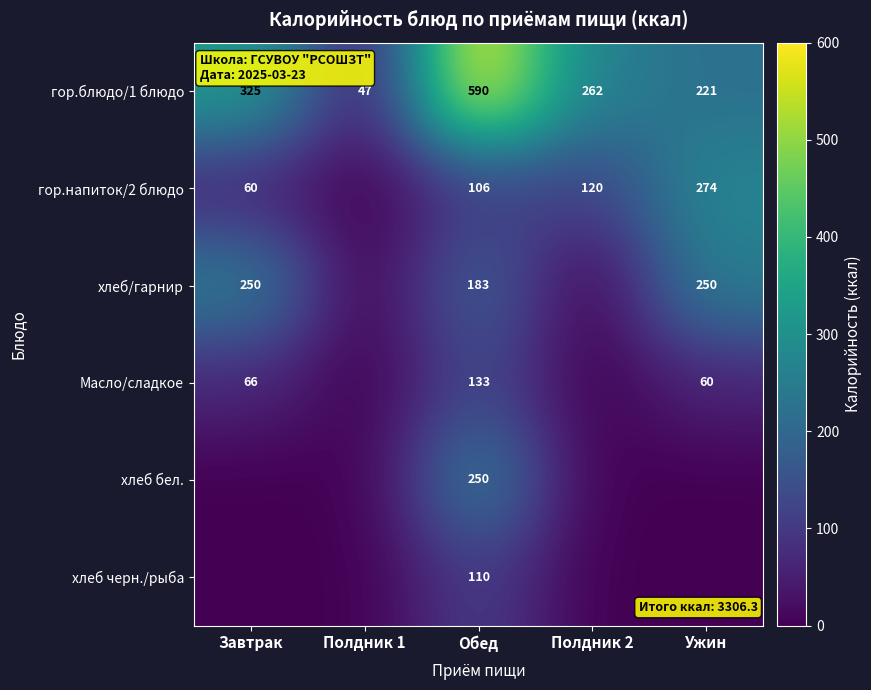

Is it true that хлеб бел. equals 122 at Обед?

False